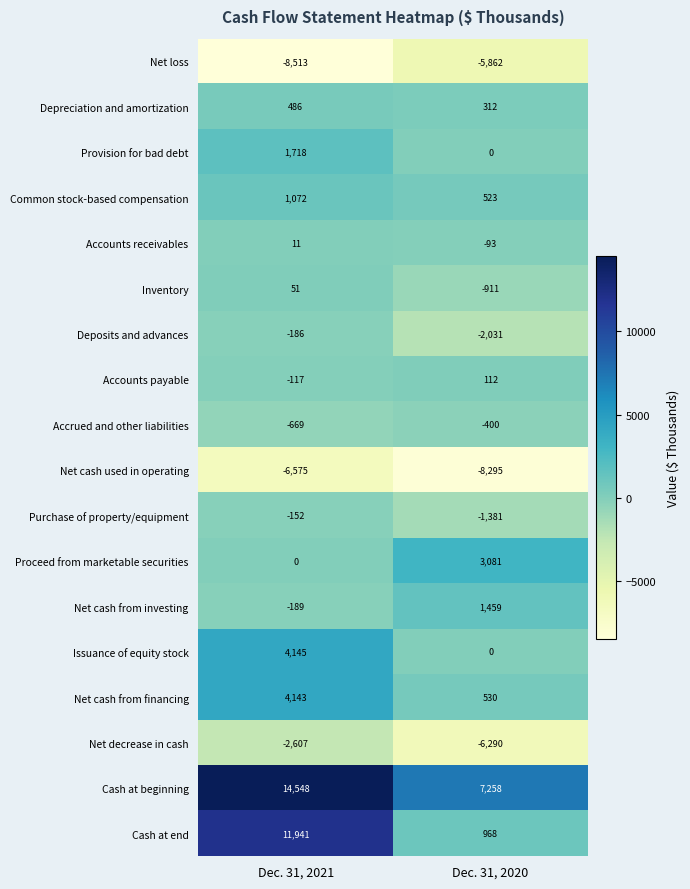

What is the total value across all series at Dec. 31, 2021?

19107